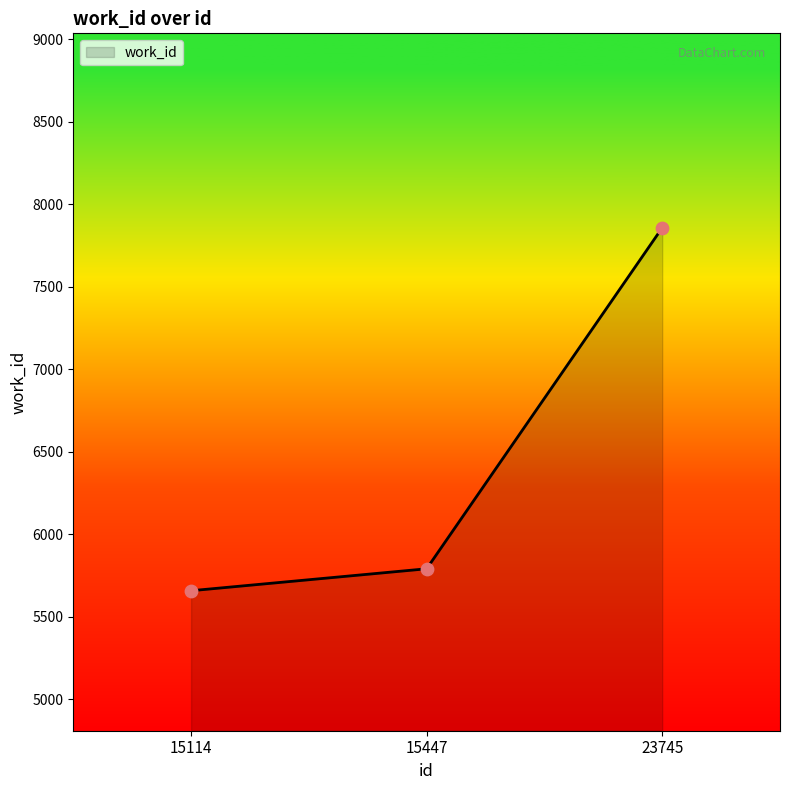

What is the change in value from 15114 to 15447?

+133